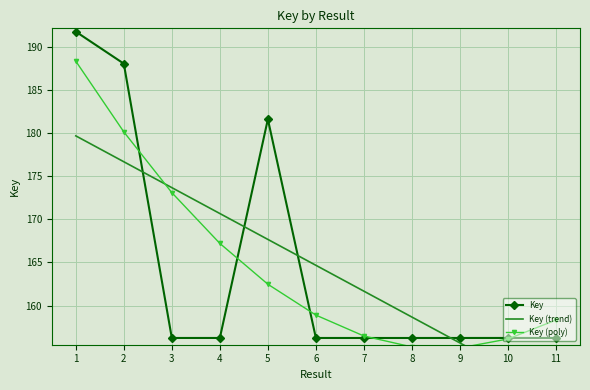

Rank the categories by Key (poly) value from lowest to highest.

9, 8, 10, 7, 11, 6, 5, 4, 3, 2, 1